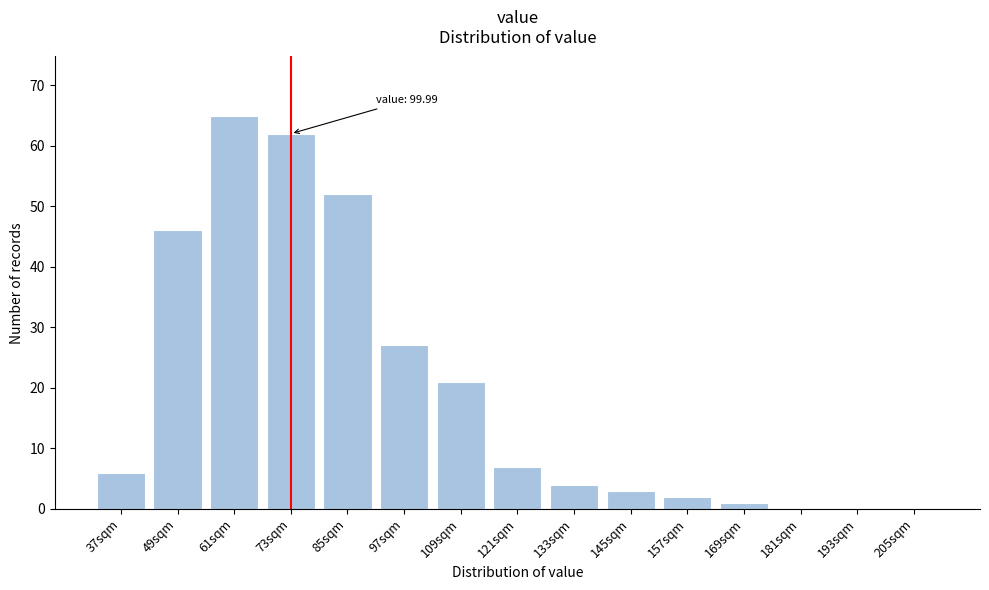

Reading left to right, list all the values displayed in this chart.

37sqm=6	49sqm=46	61sqm=65	73sqm=62	85sqm=52	97sqm=27	109sqm=21	121sqm=7	133sqm=4	145sqm=3	157sqm=2	169sqm=1	181sqm=0	193sqm=0	205sqm=0